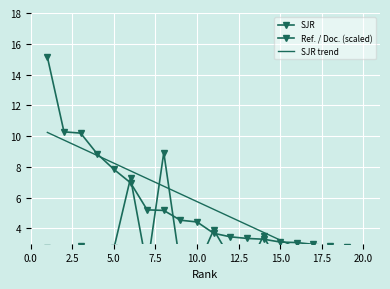

True or false: SJR and Ref. / Doc. intersect in this chart.

True